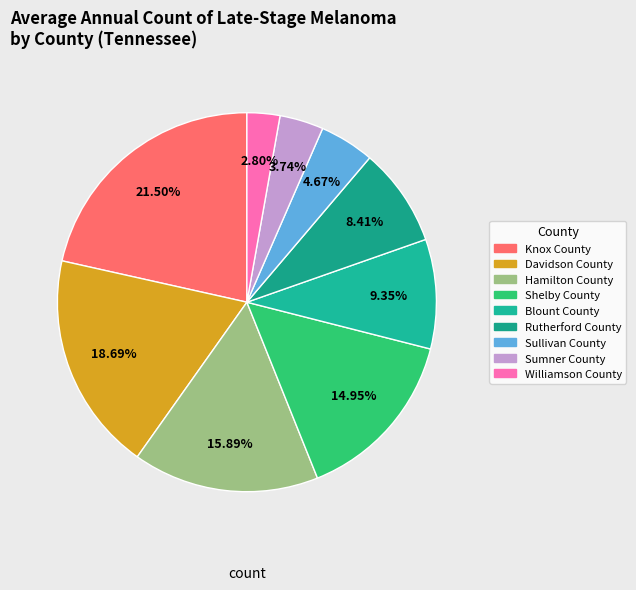

What is the smallest slice in the pie chart?

Williamson County